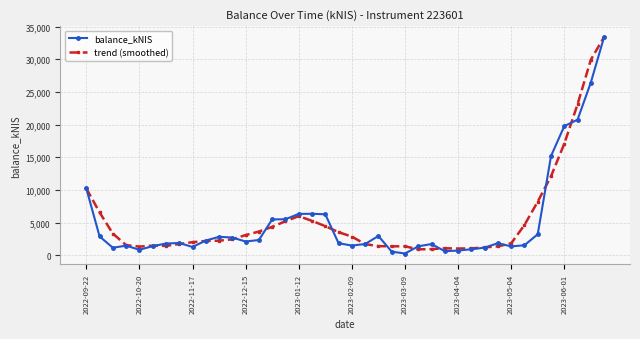

What is the maximum value for trend (smoothed)?

33409.3